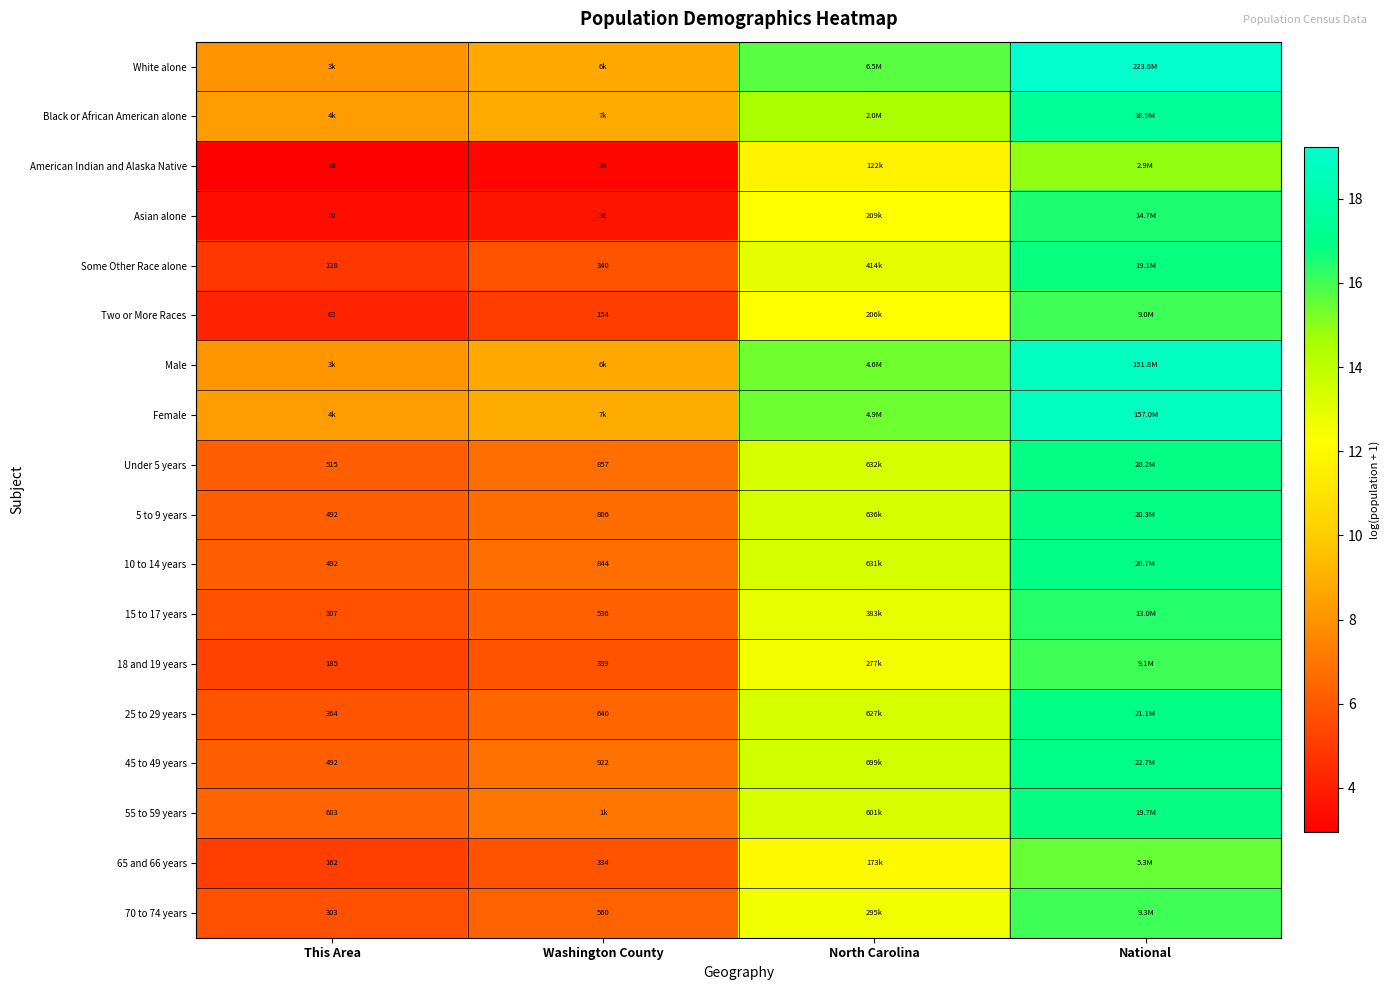

At which label is 5 to 9 years closest to 11?

North Carolina